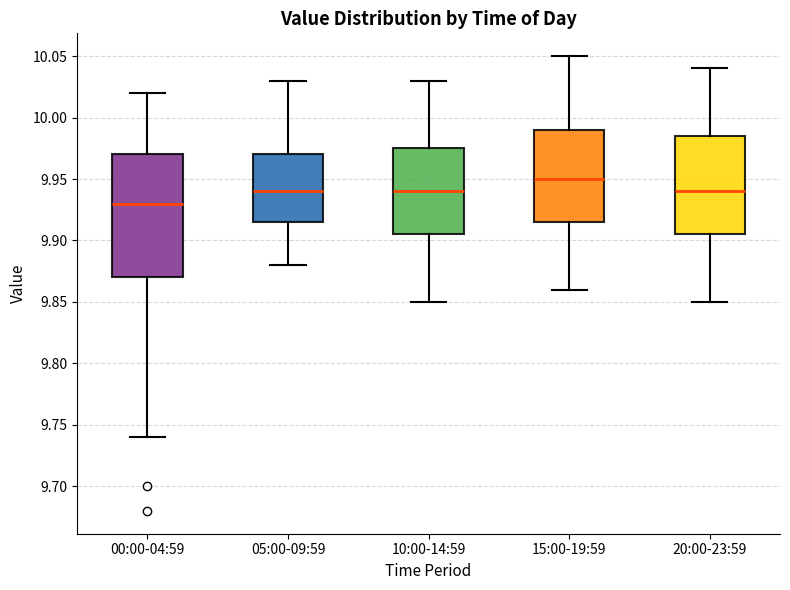

Where is the lower edge of the box for 05:00-09:59 on the y-axis? The values are not printed on the chart, so give them approximately, as read against the axis.

9.915